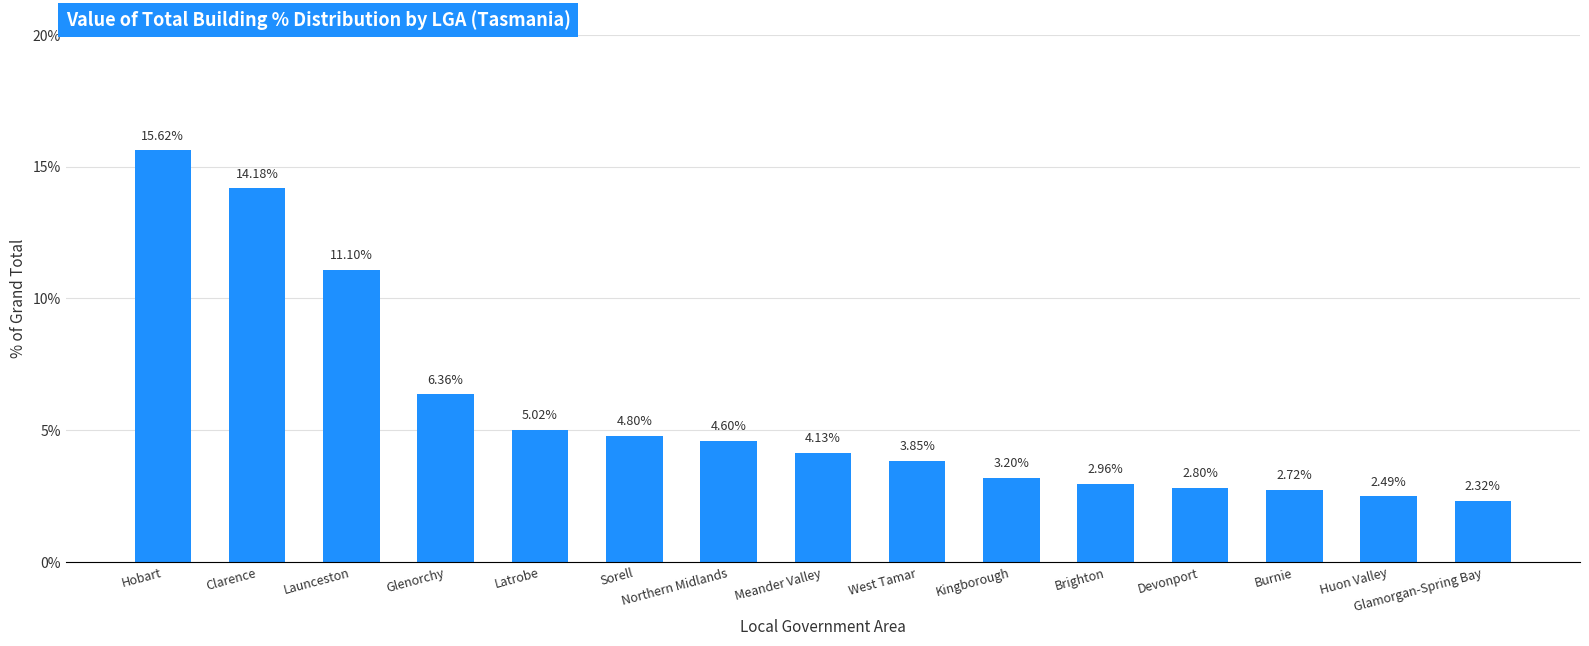

Are the bars horizontal?

No